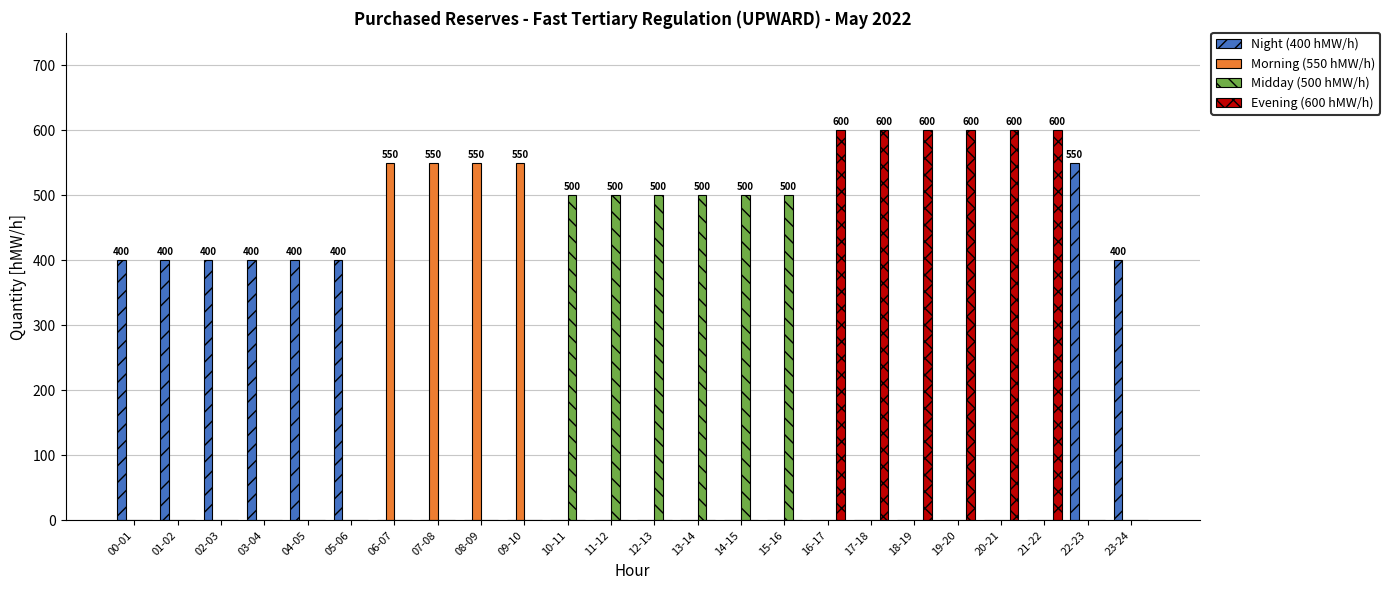

What is the difference between the Morning (550 hMW/h) values at 02-03 and 09-10?

550